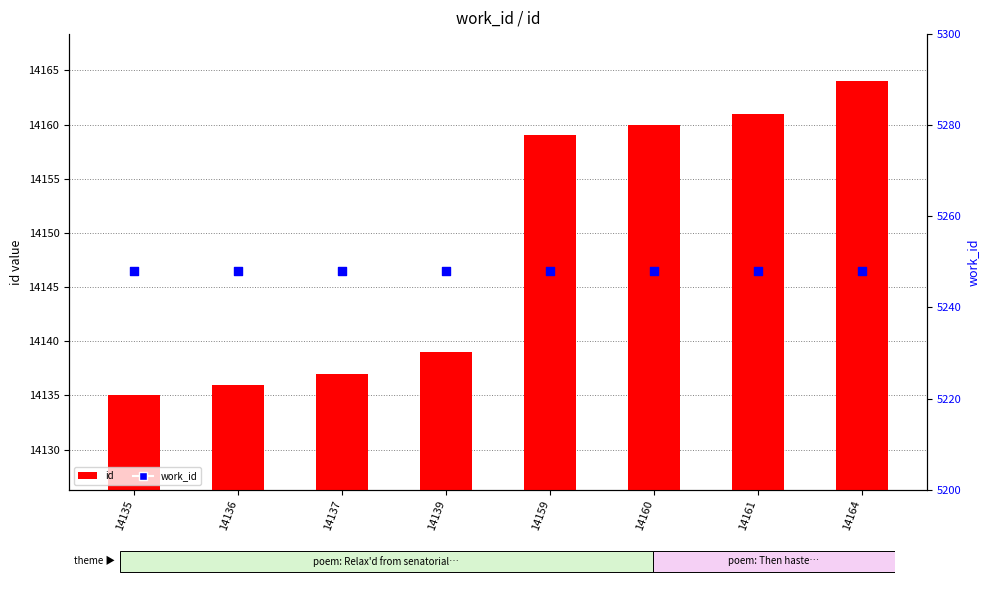

Which series has the widest spread of Y values?

id